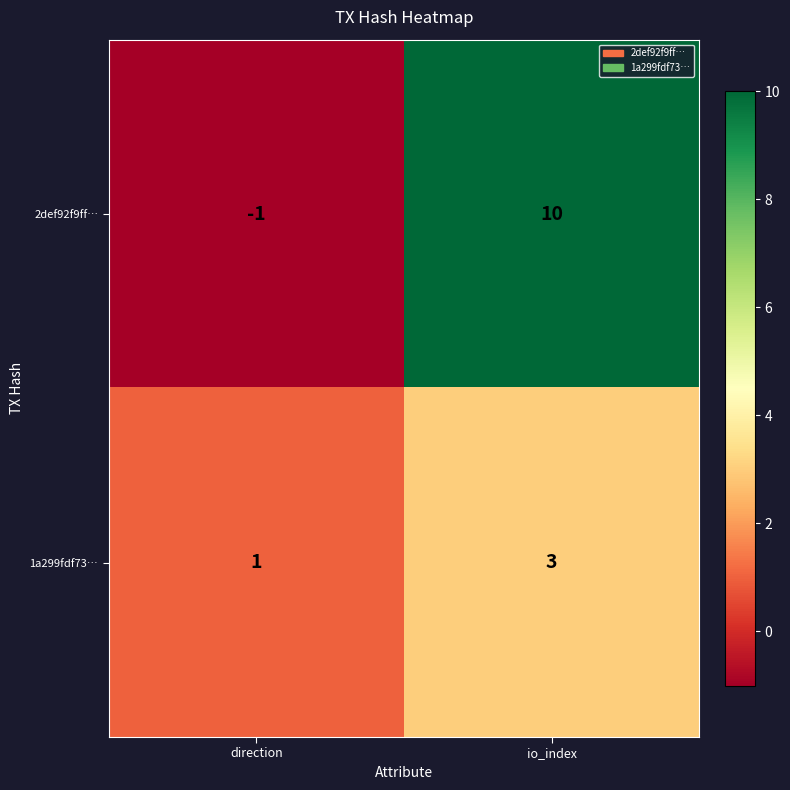

Between direction and io_index, which series saw the biggest shift?

2def92f9ff…